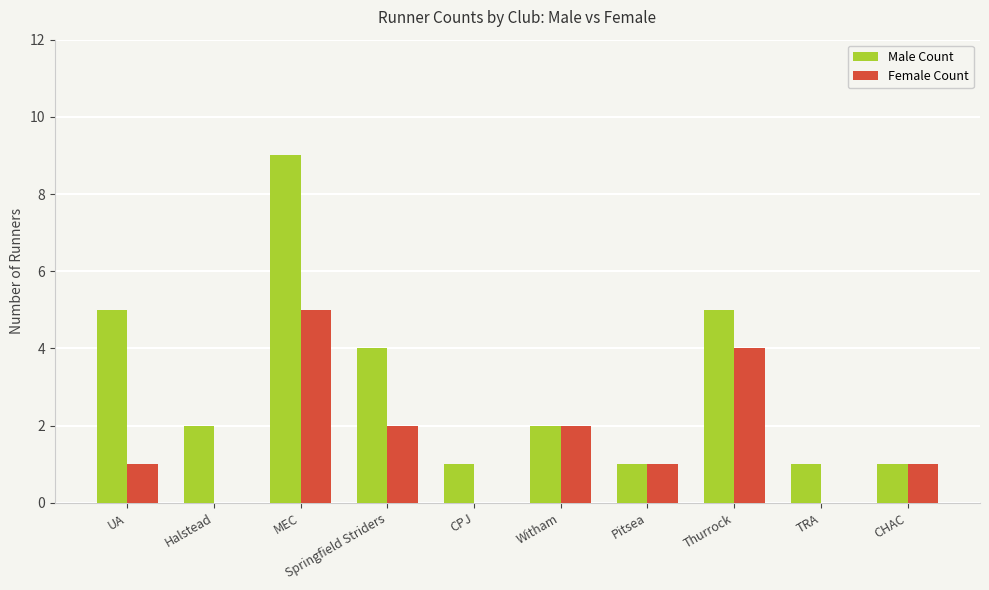

What is the sum of all Male Count values?

31